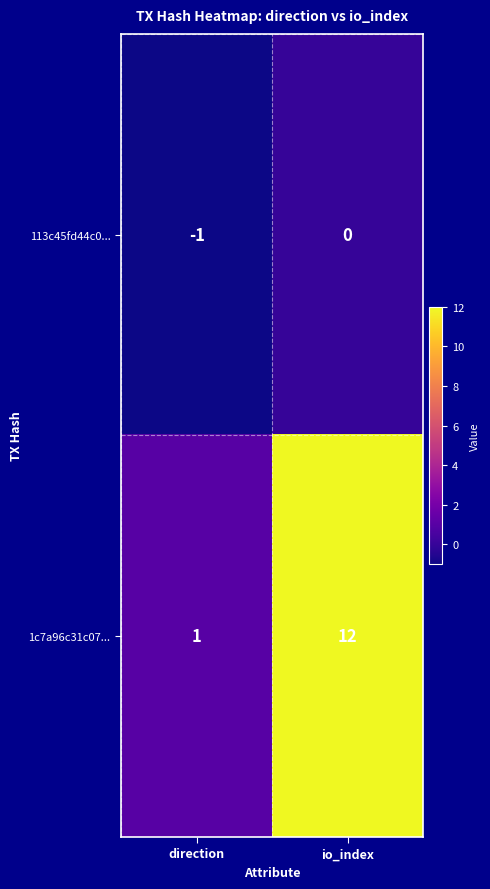

What value does the 1c7a96c31c07... series have at io_index, to the nearest 10?

10